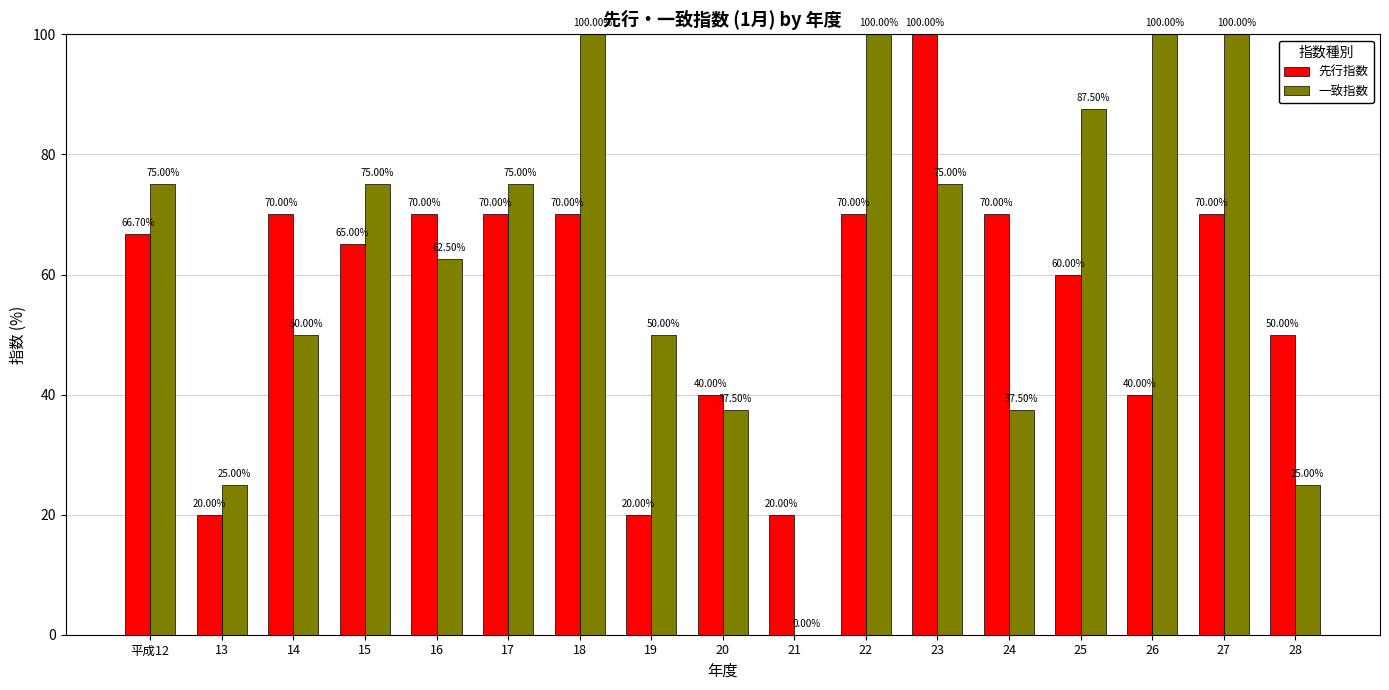

Reading left to right, transcribe all the data shown in this chart.

先行指数: 平成12=66.7	13=20.0	14=70.0	15=65.0	16=70.0	17=70.0	18=70.0	19=20.0	20=40.0	21=20.0	22=70.0	23=100.0	24=70.0	25=60.0	26=40.0	27=70.0	28=50.0
一致指数: 平成12=75.0	13=25.0	14=50.0	15=75.0	16=62.5	17=75.0	18=100.0	19=50.0	20=37.5	21=0.0	22=100.0	23=75.0	24=37.5	25=87.5	26=100.0	27=100.0	28=25.0